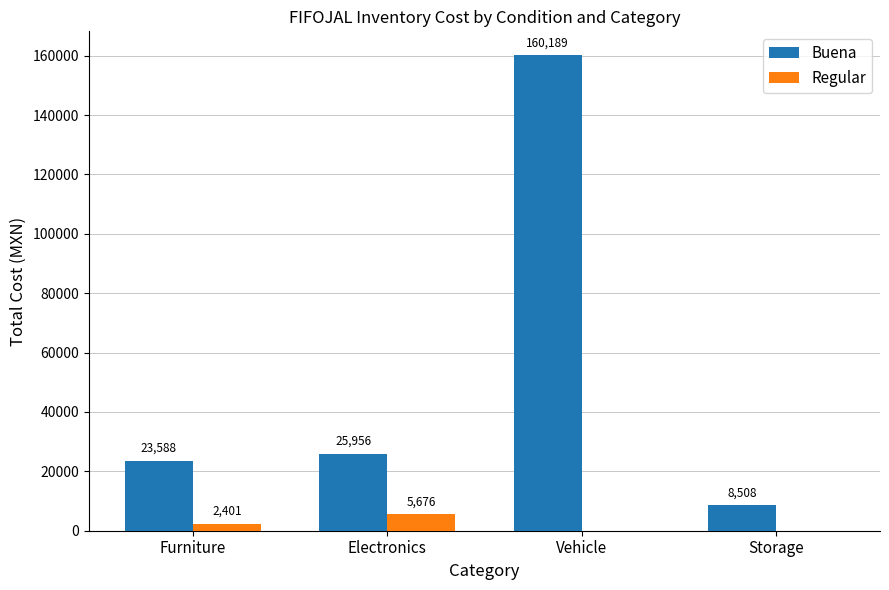

True or false: Regular has a value of 2400.9 at Furniture.

True